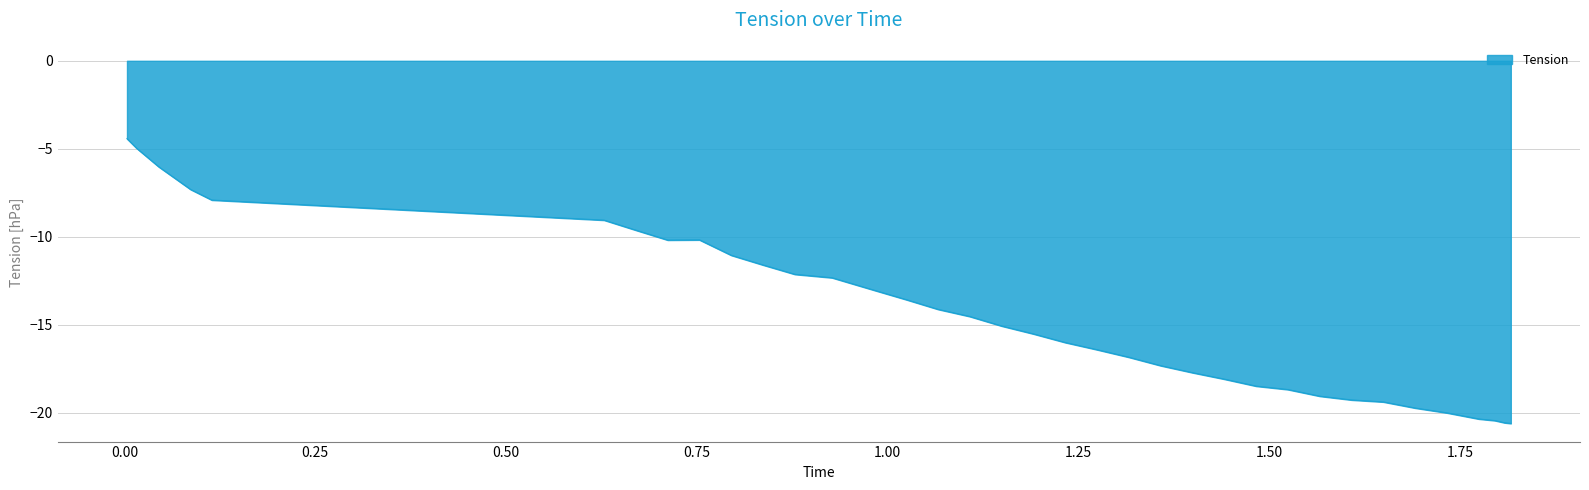

What is the difference between the maximum and minimum values?

16.2